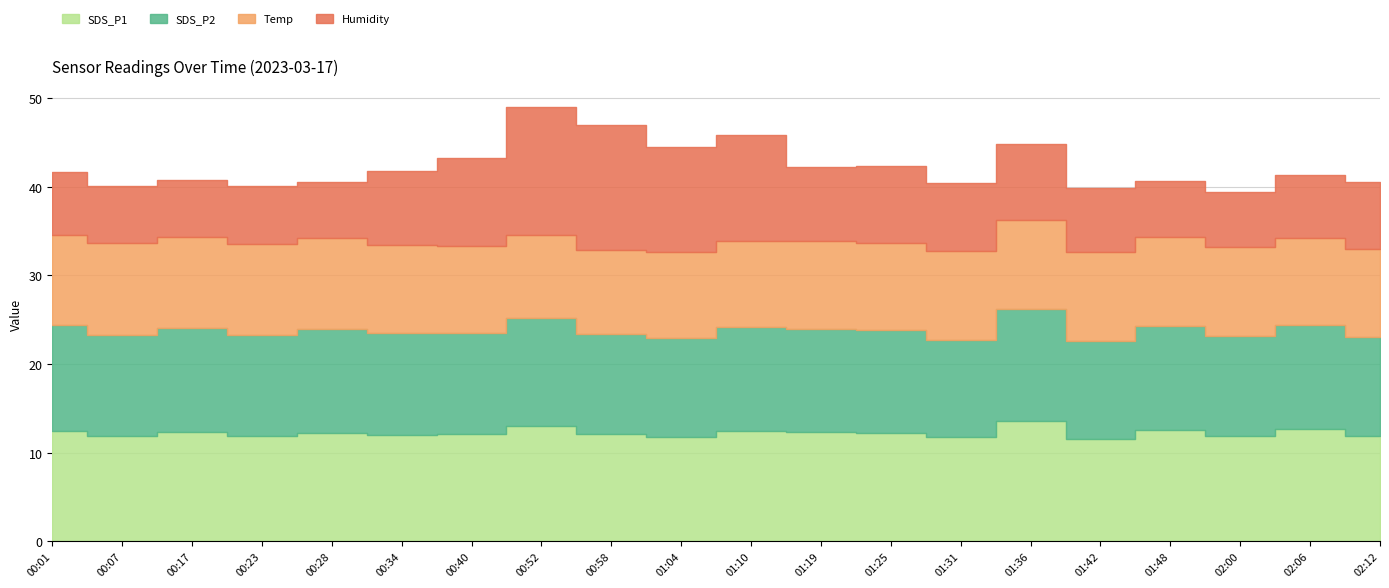

How many interior local peaks does the Temp series have?

1